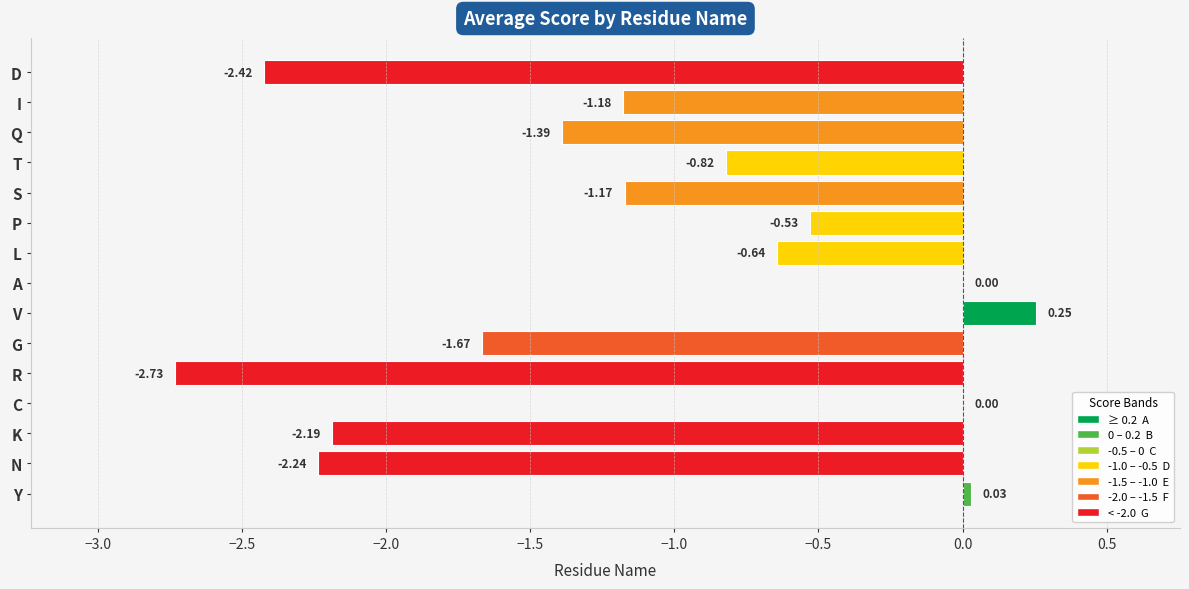

Where is the data nearest to the value -1?

S